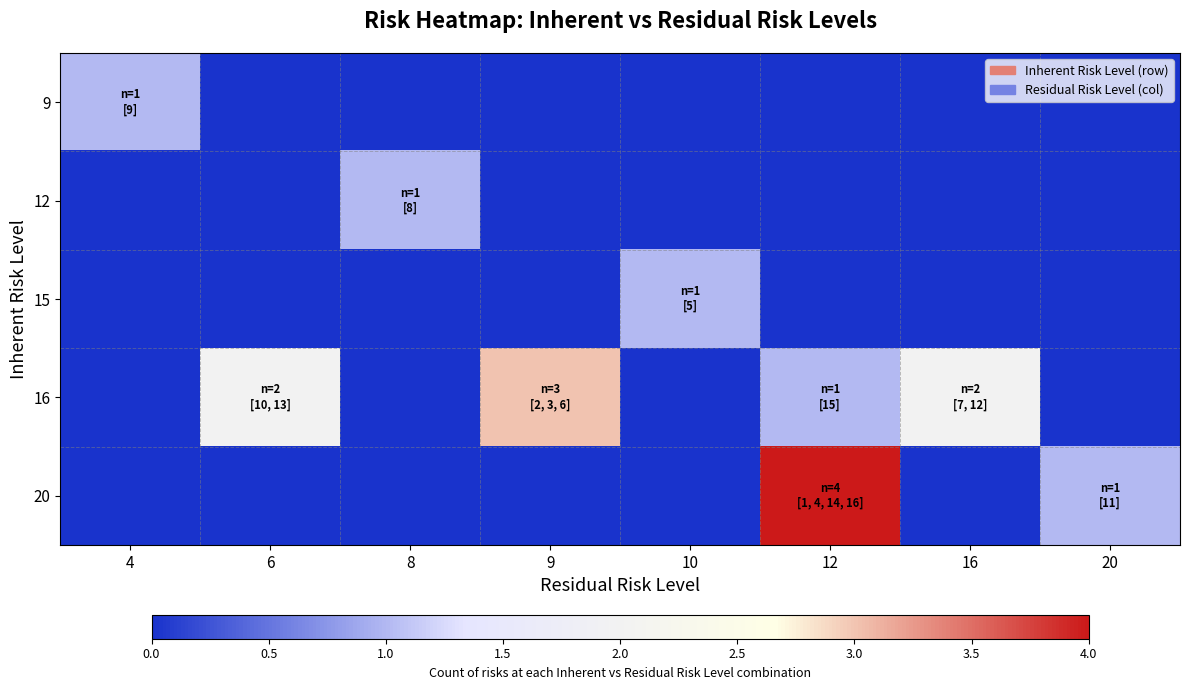

Between 12 and 20, which series saw the biggest shift?

row_4